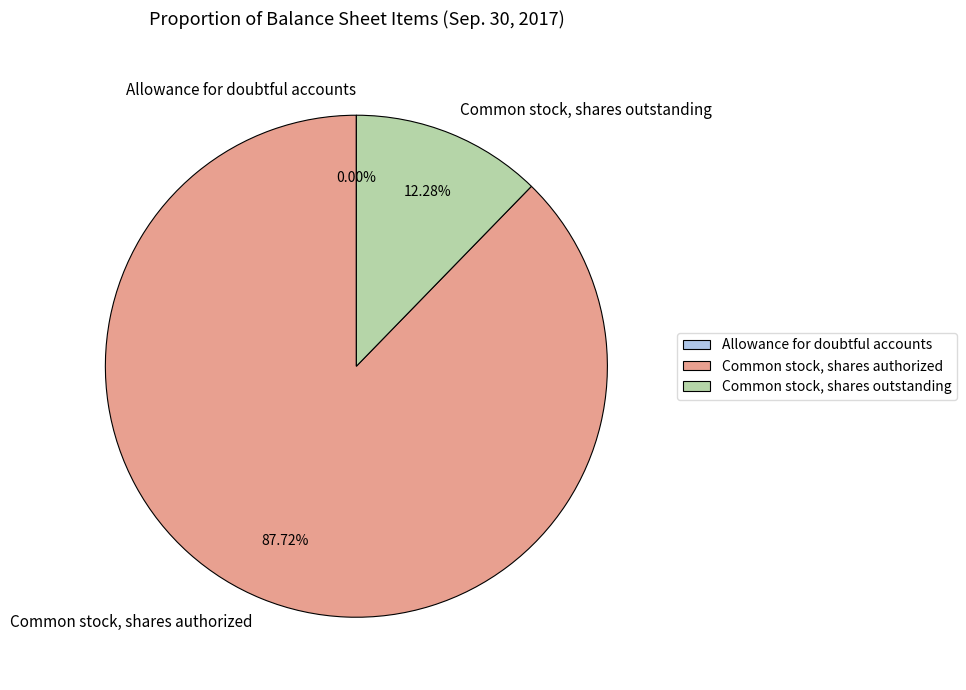

To the nearest percent, what is the combined percentage of Common stock, shares outstanding and Common stock, shares authorized?

100%